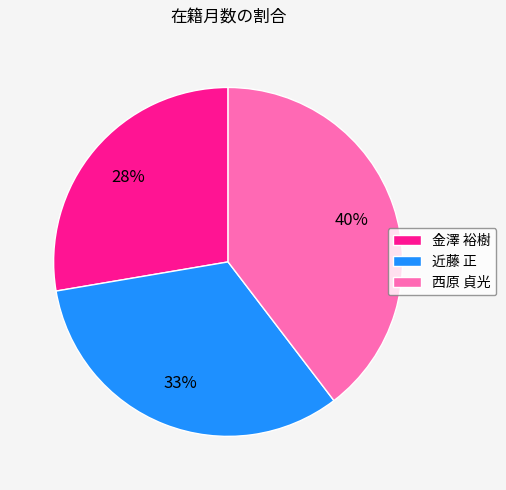

Which slice is the smallest?

金澤 裕樹